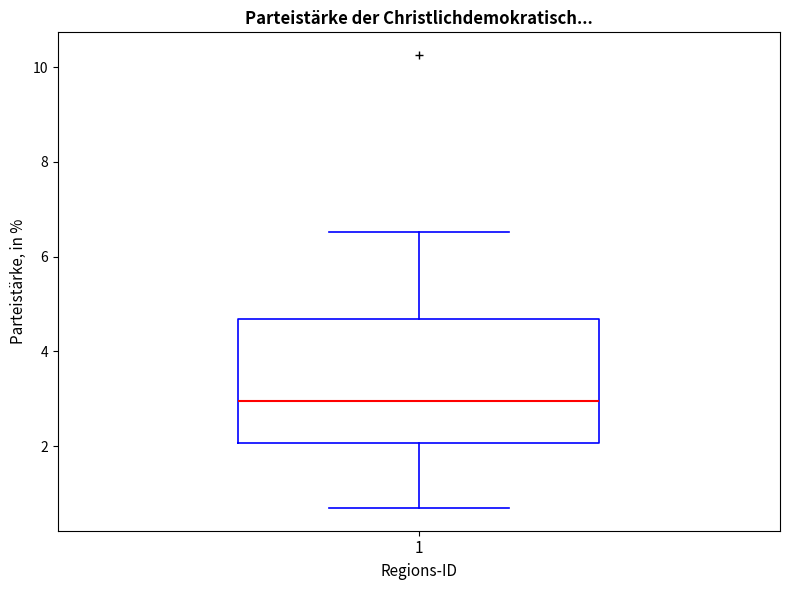

Transcribe this box plot: give where the median line is, the range the box spans, and where the two whiskers end, as read against the y-axis. The values are not printed on the chart, so give them approximately, as read against the axis.

median 3.0, box 2.0 to 4.6, whiskers 0.6 to 6.6